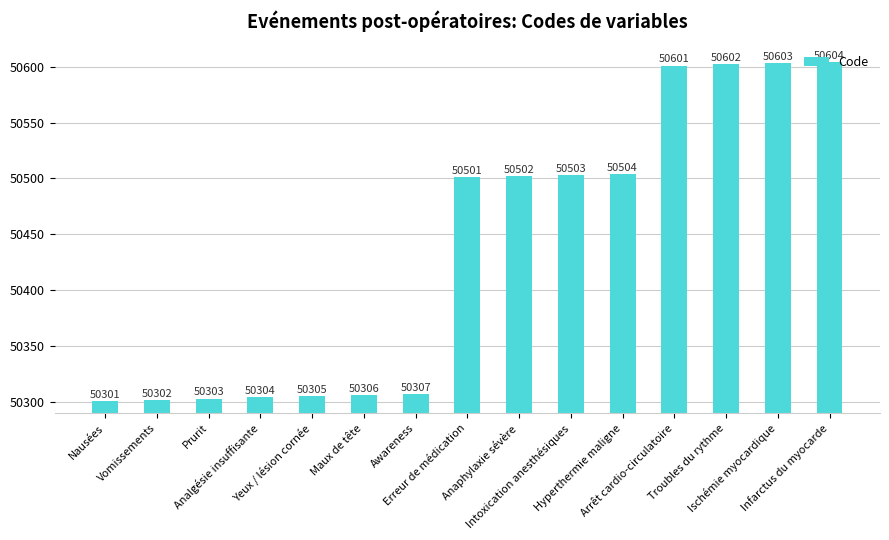

What is the difference between the maximum and minimum values?

303